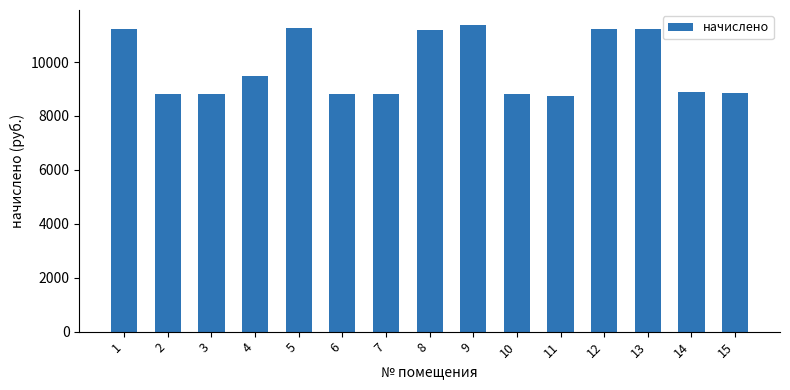

What is the difference between the maximum and minimum values?

2620.8